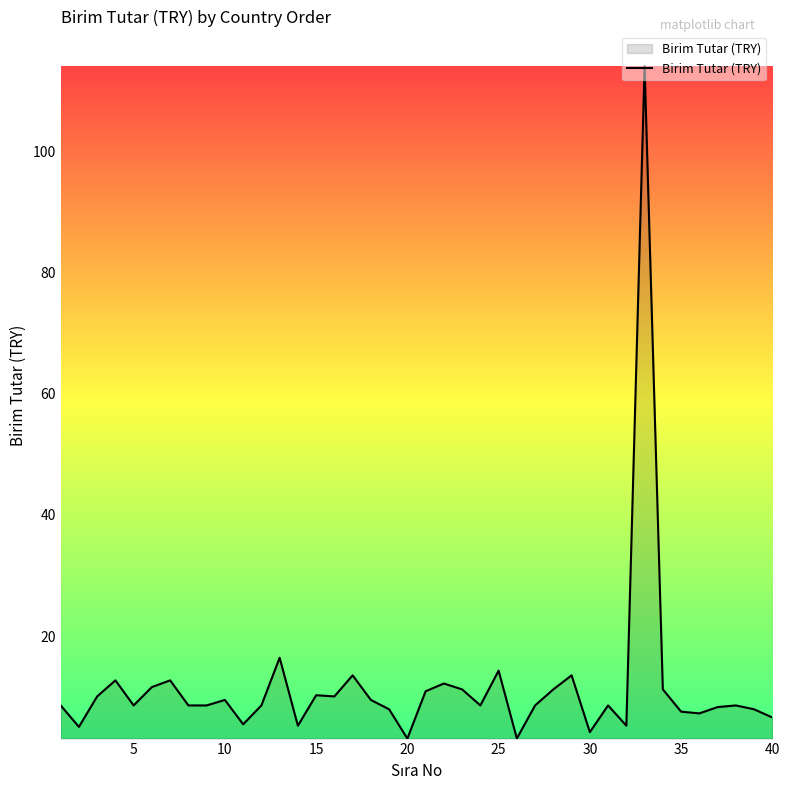

What is the greatest value displayed?

114.1